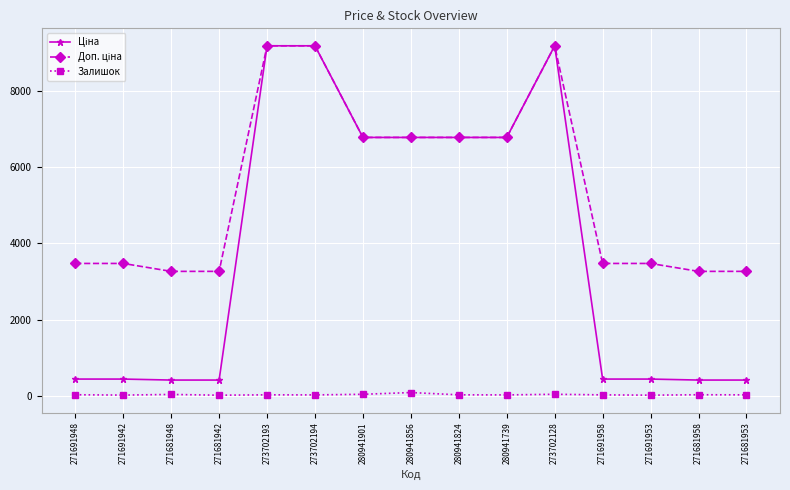

What position from the right is 271681948?

13